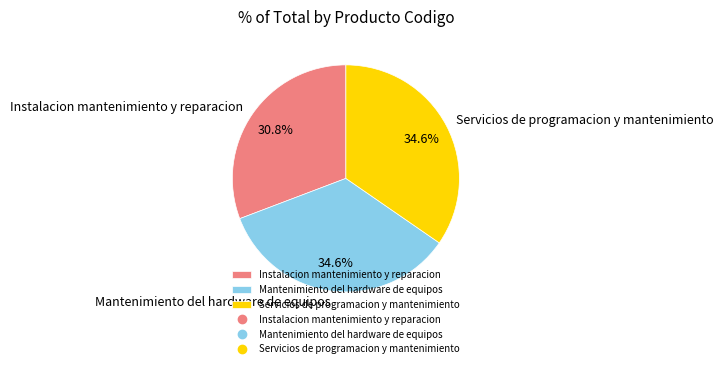

What percentage is the Servicios de programacion y mantenimiento slice, to the nearest percent?

35%